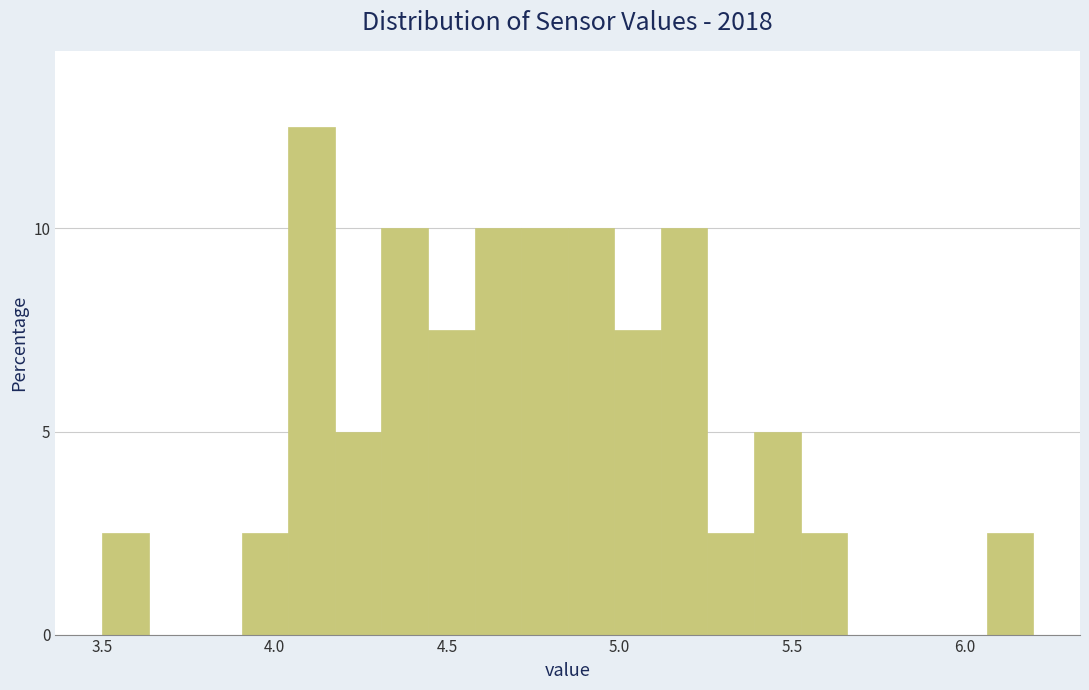

Around what value on the x-axis is the tallest bar? Give the approximate position of its centre, as read against the axis.

4.10